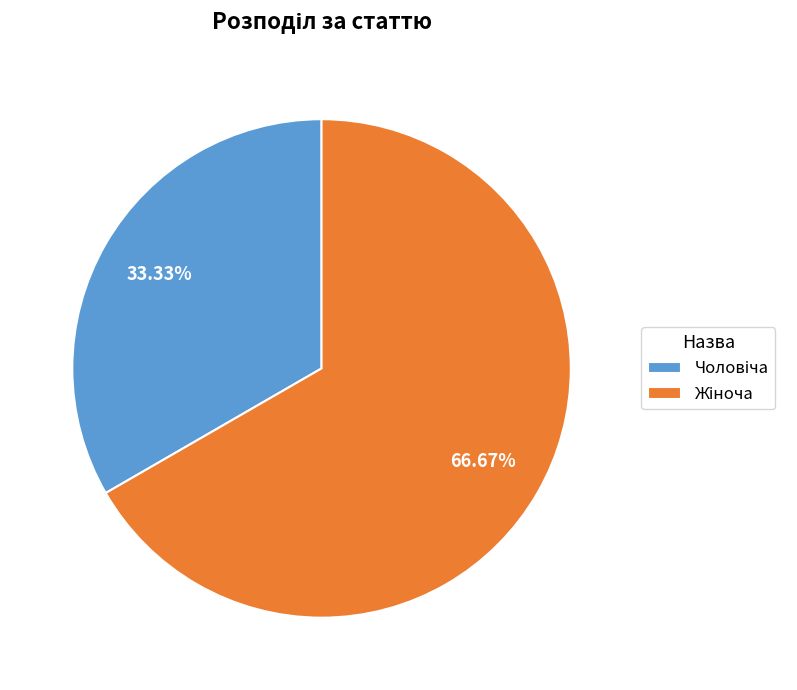

Is there a majority slice in this chart?

Yes